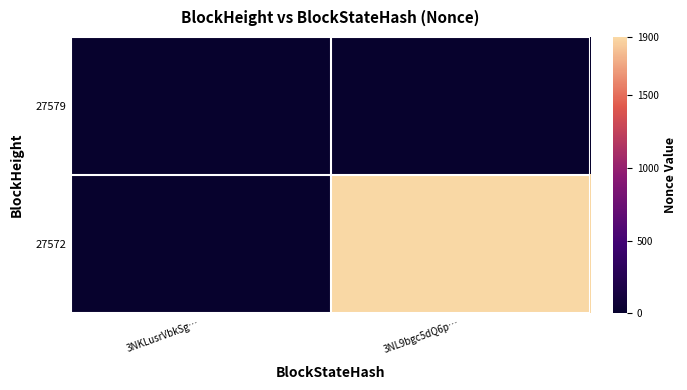

Rank the series at 3NKLusrVbkSg… from lowest to highest value.

27579, 27572